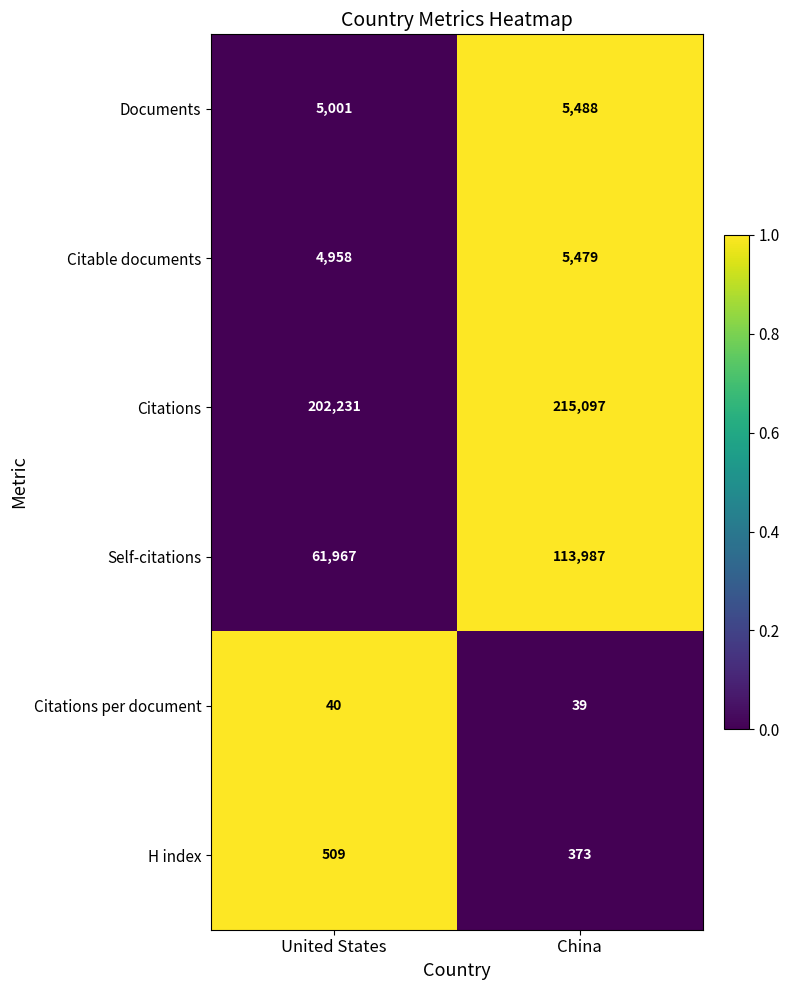

Rank the series at China from lowest to highest value.

Citations per document, H index, Citable documents, Documents, Self-citations, Citations